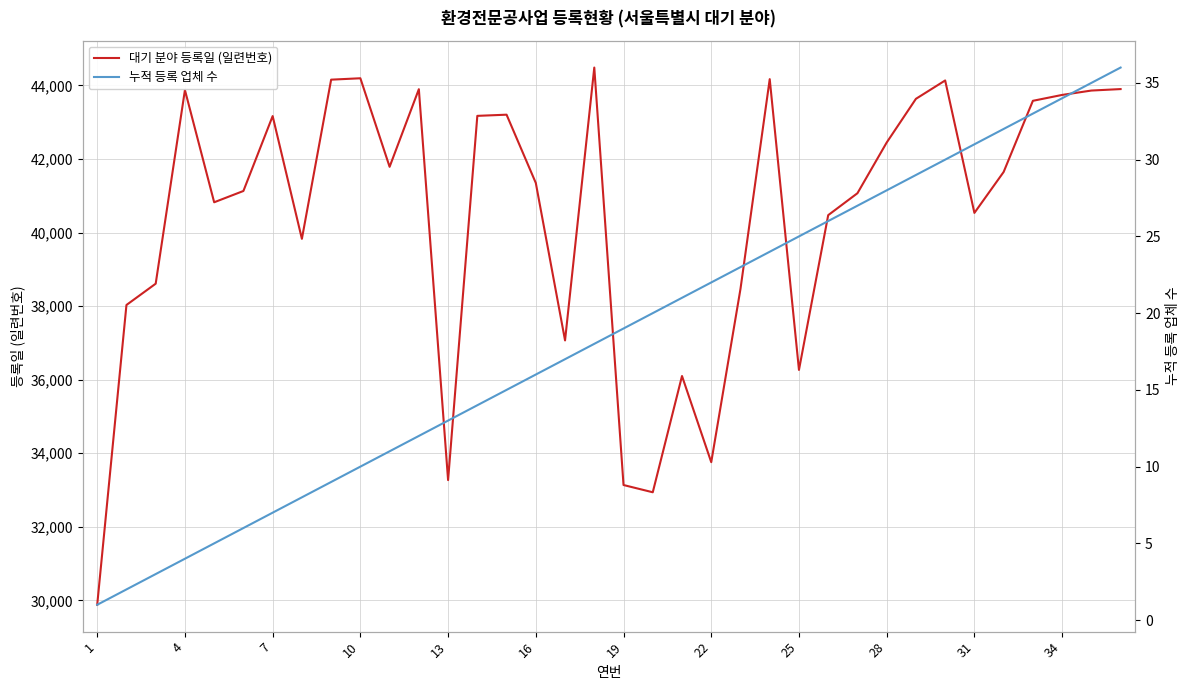

What is the total value across all series at 25?

44164